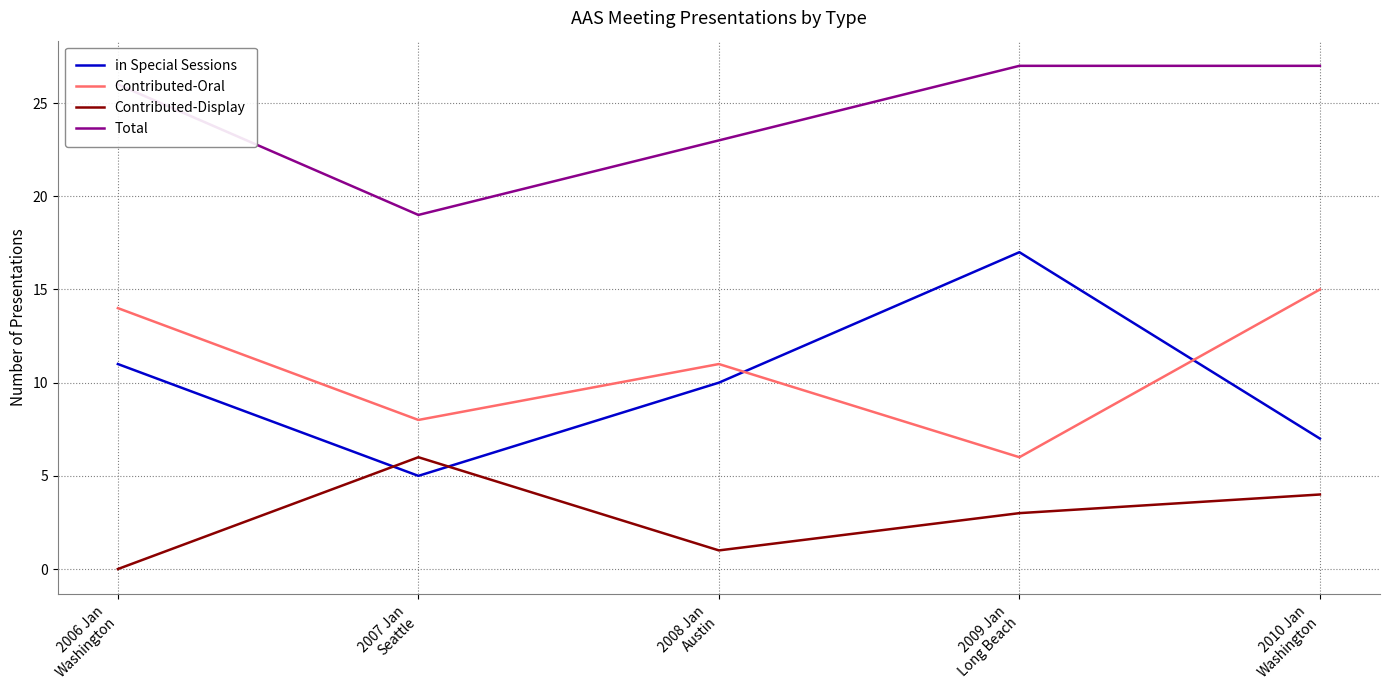

What position from the left is 2008 Jan
Austin?

3